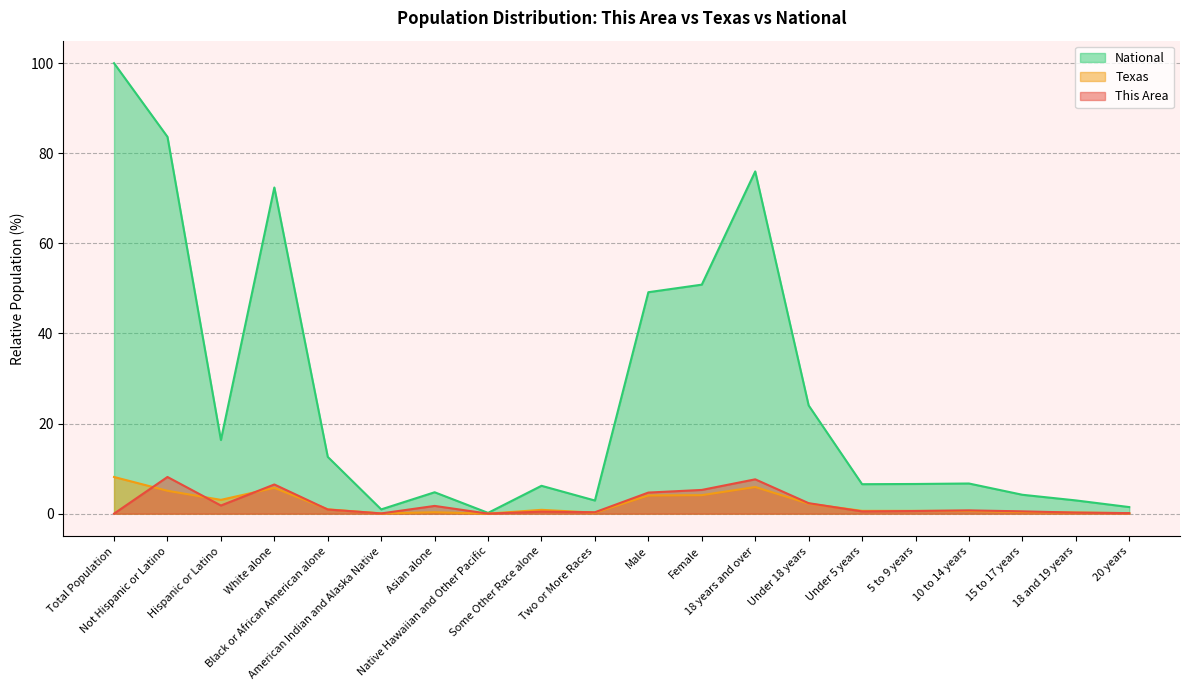

What is the value of the Texas point at the 19th from the left?

0.2